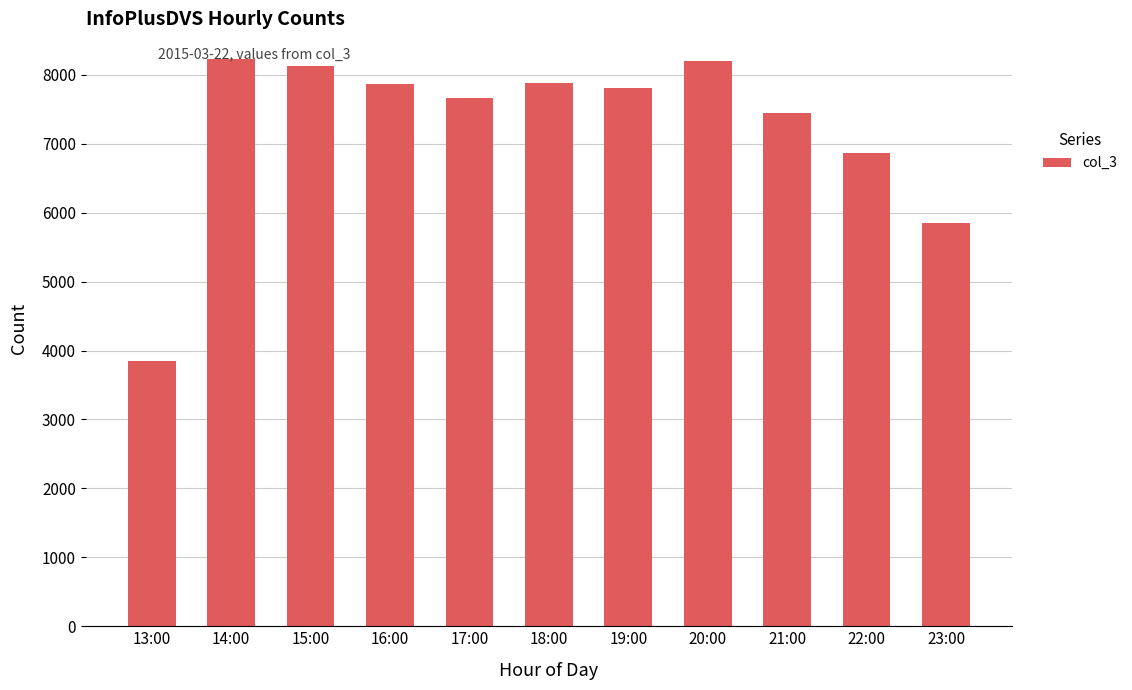

What is the difference between the second highest and minimum values?

4352